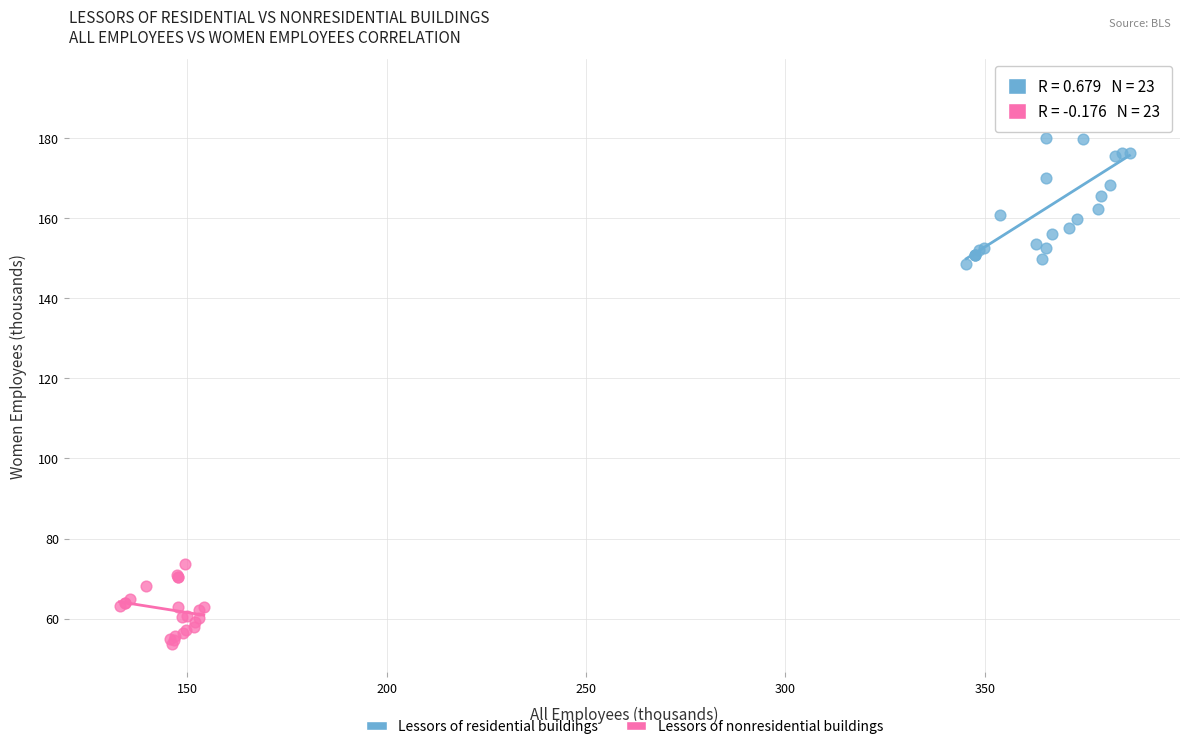

Which series has the widest spread of Y values?

Lessors of residential buildings